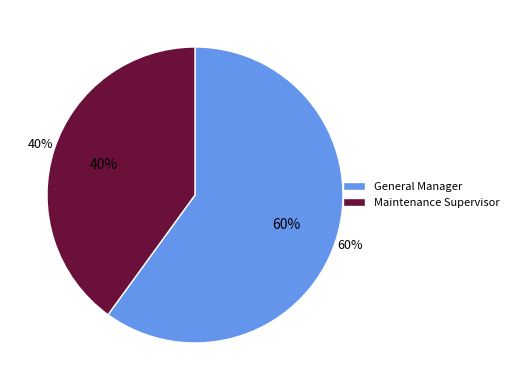

Which category accounts for the majority?

General Manager